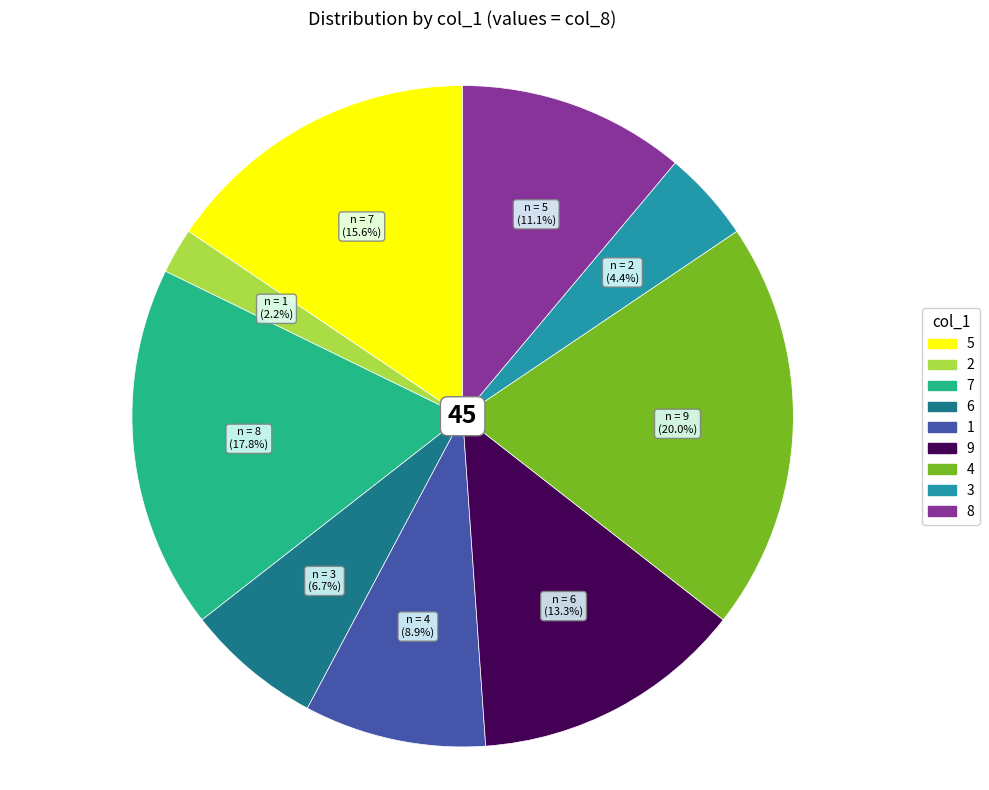

Is there a majority slice in this chart?

No